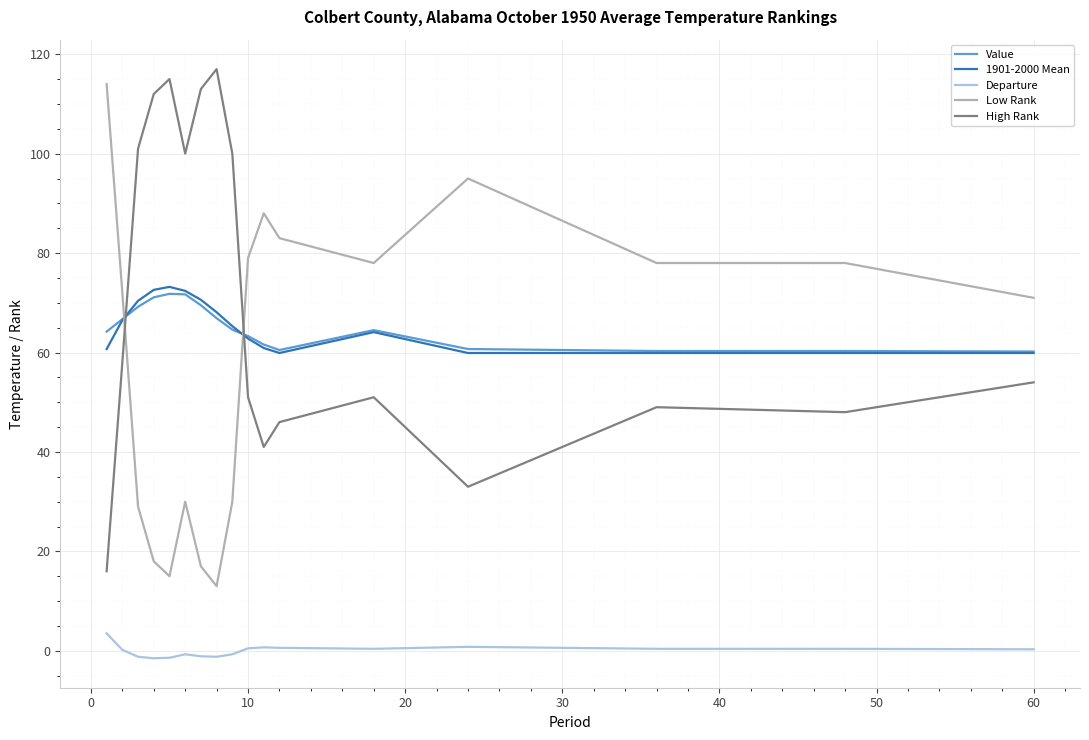

What is the lowest value of the Value series?

60.2